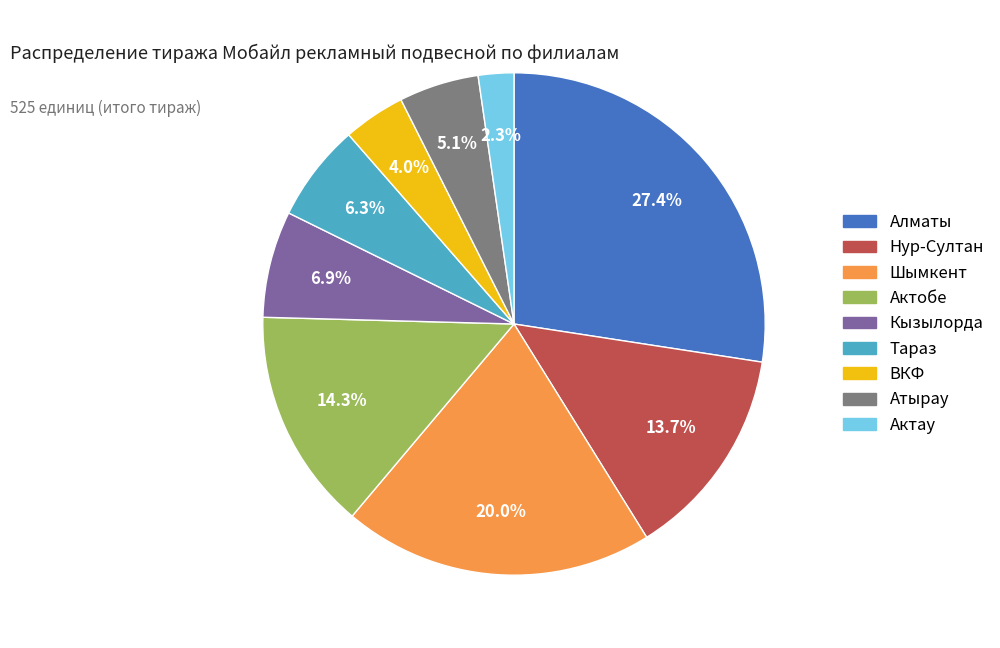

What percentage is the Кызылорда slice, to the nearest percent?

7%